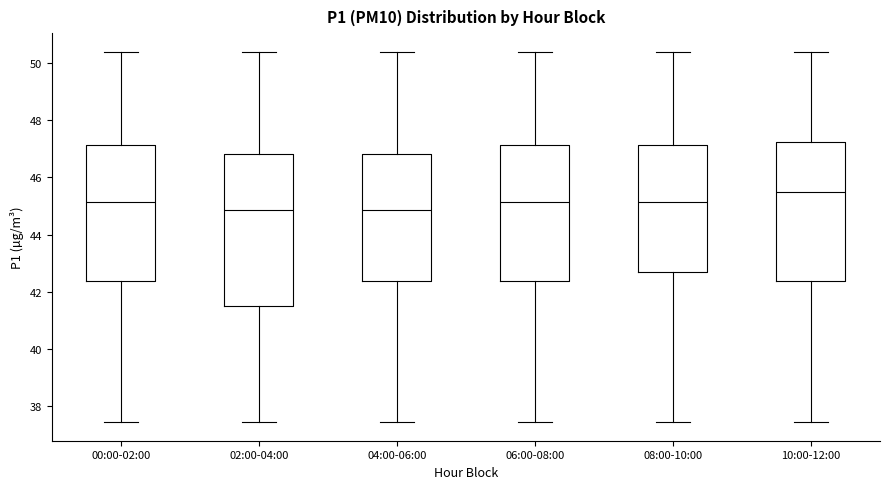

Reading left to right, transcribe this box plot: for each box, give where its median line is, the range the box spans, and where its two whiskers end, as read against the y-axis. The values are not printed on the chart, so give them approximately, as read against the axis.

00:00-02:00: median 45.2, box 42.4 to 47.2, whiskers 37.4 to 50.4
02:00-04:00: median 44.8, box 41.6 to 46.8, whiskers 37.4 to 50.4
04:00-06:00: median 44.8, box 42.4 to 46.8, whiskers 37.4 to 50.4
06:00-08:00: median 45.2, box 42.4 to 47.2, whiskers 37.4 to 50.4
08:00-10:00: median 45.2, box 42.6 to 47.2, whiskers 37.4 to 50.4
10:00-12:00: median 45.4, box 42.4 to 47.2, whiskers 37.4 to 50.4